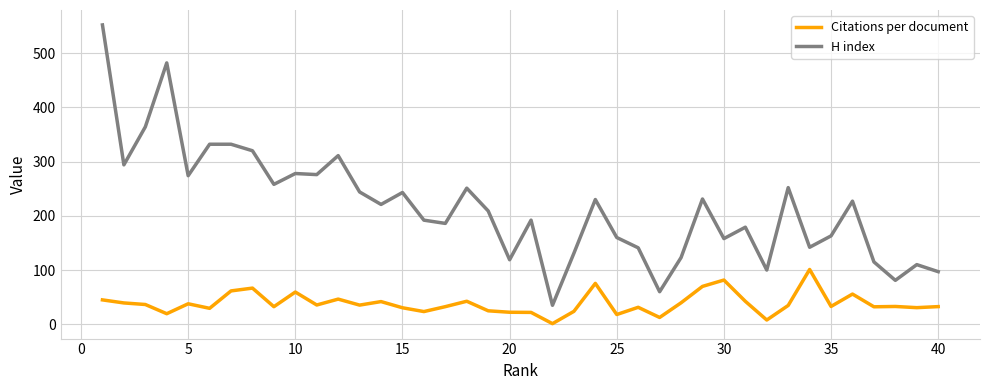

True or false: H index and Citations per document cross at least once.

False